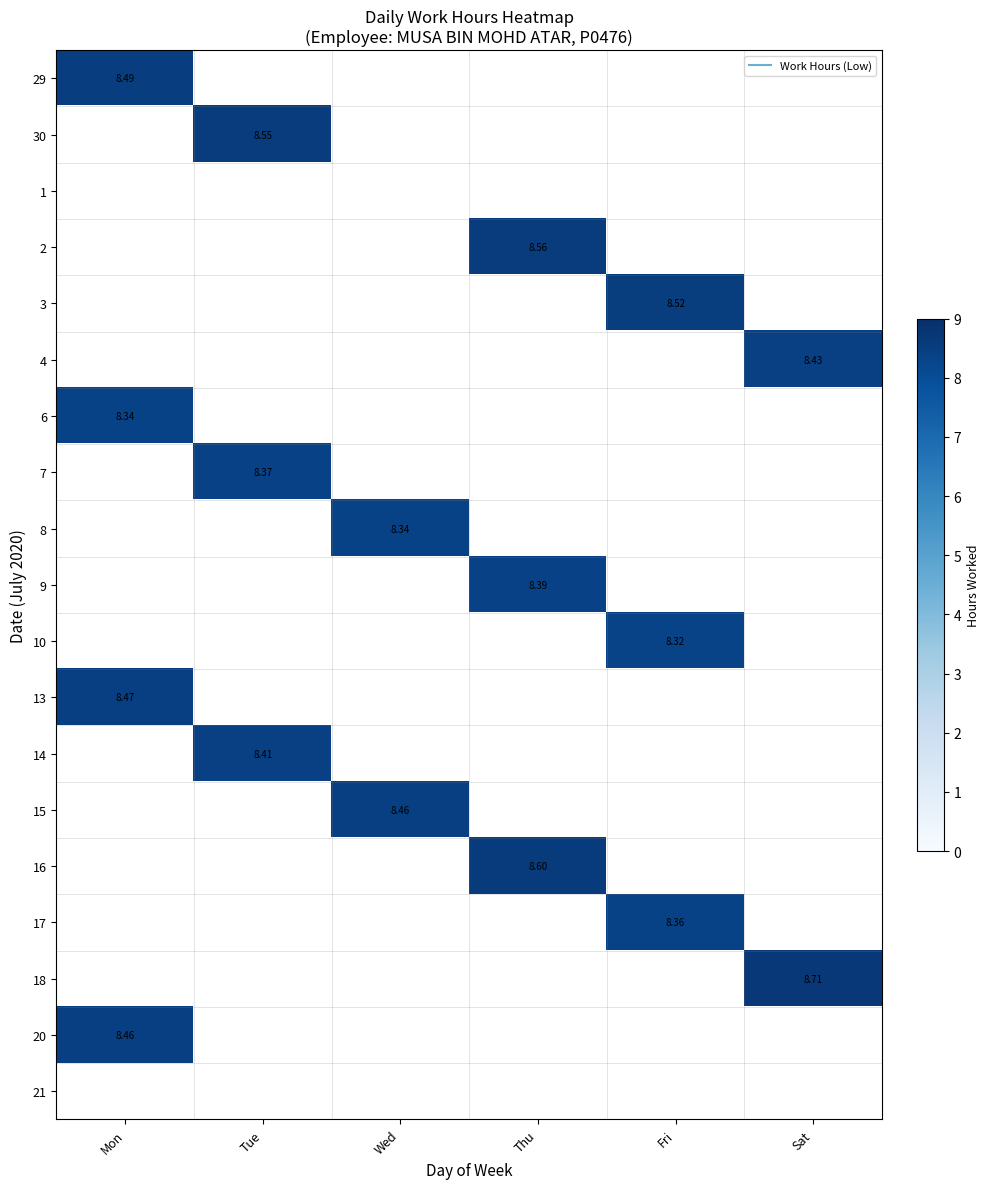

Between Mon and Fri, which is larger?

Mon